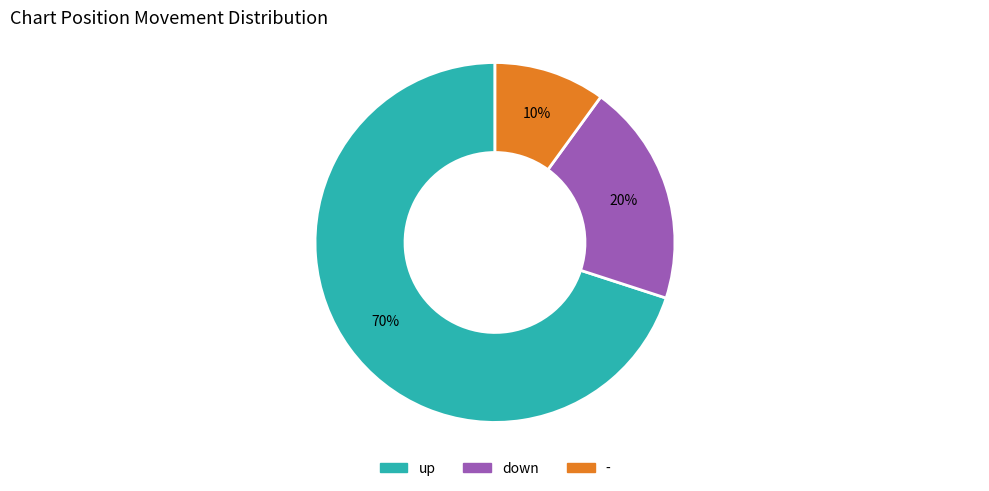

To the nearest percent, what is the average slice percentage?

33%